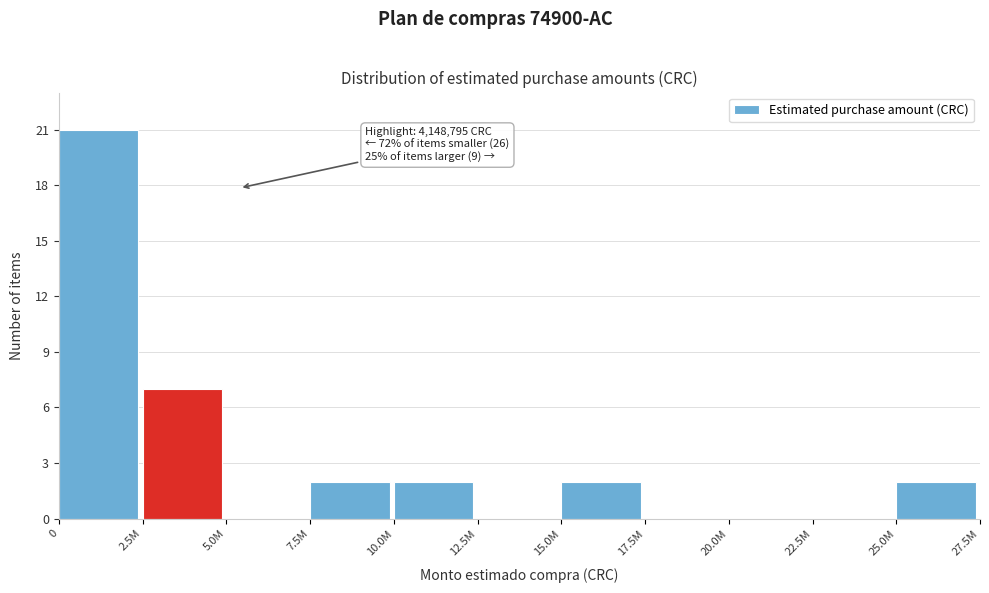

Reading left to right, extract all data points from this chart.

0=21	2.5M=7	5.0M=0	7.5M=2	10.0M=2	12.5M=0	15.0M=2	17.5M=0	20.0M=0	22.5M=0	25.0M=2